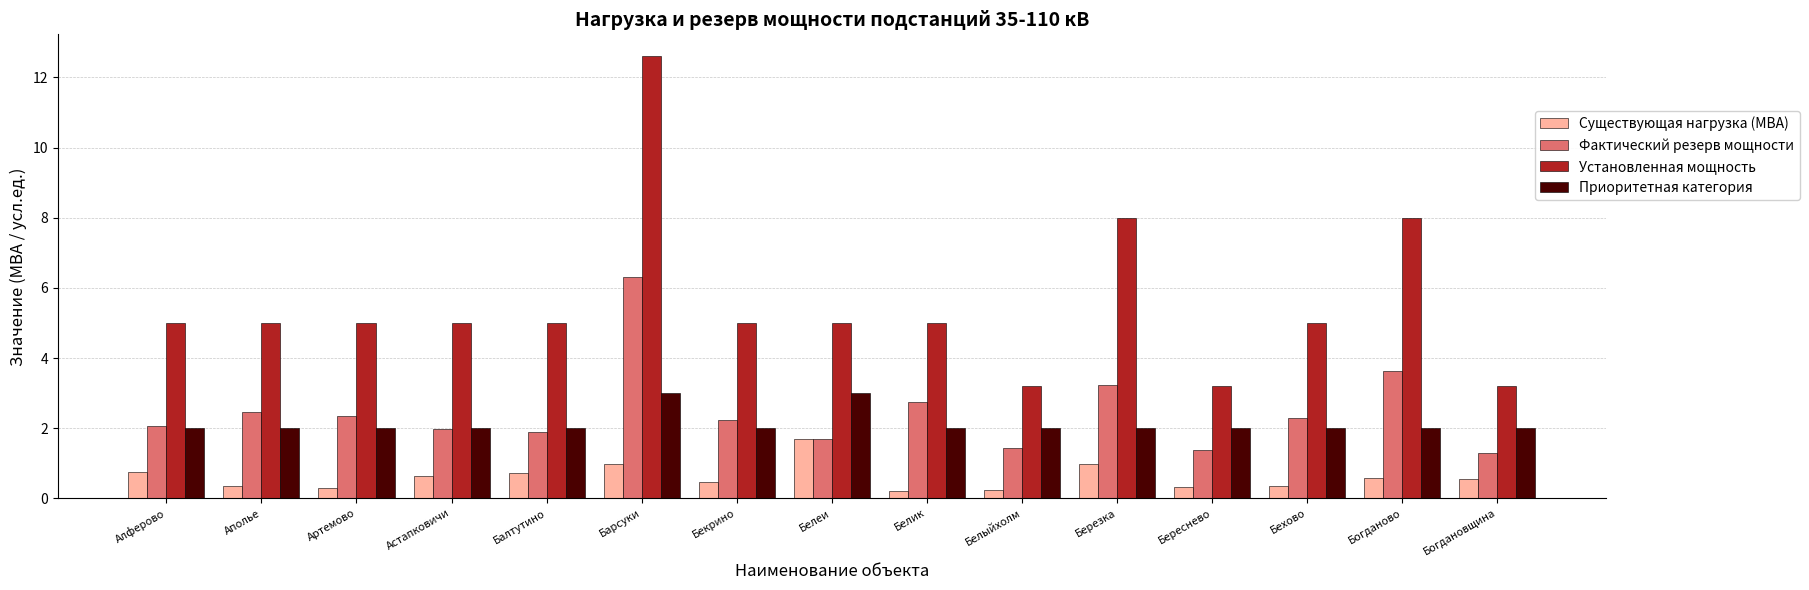

How many groups of bars are there?

15